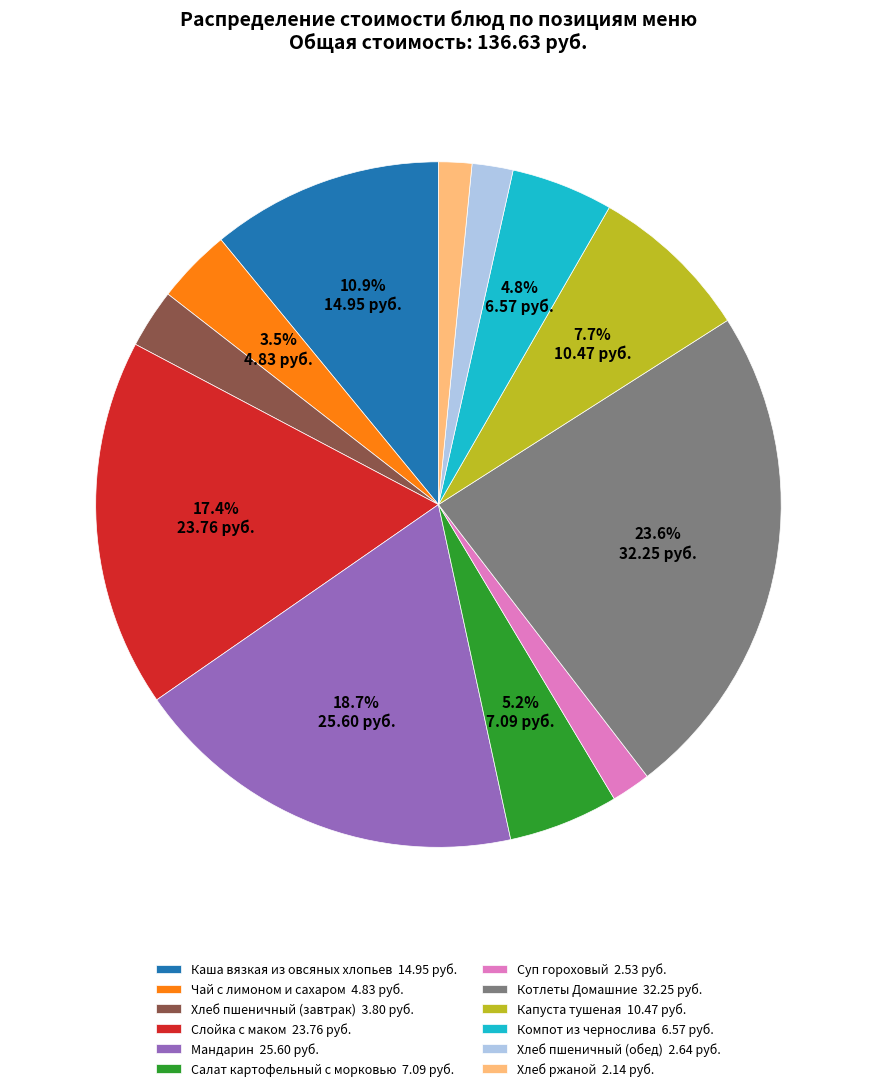

Is there a majority slice in this chart?

No